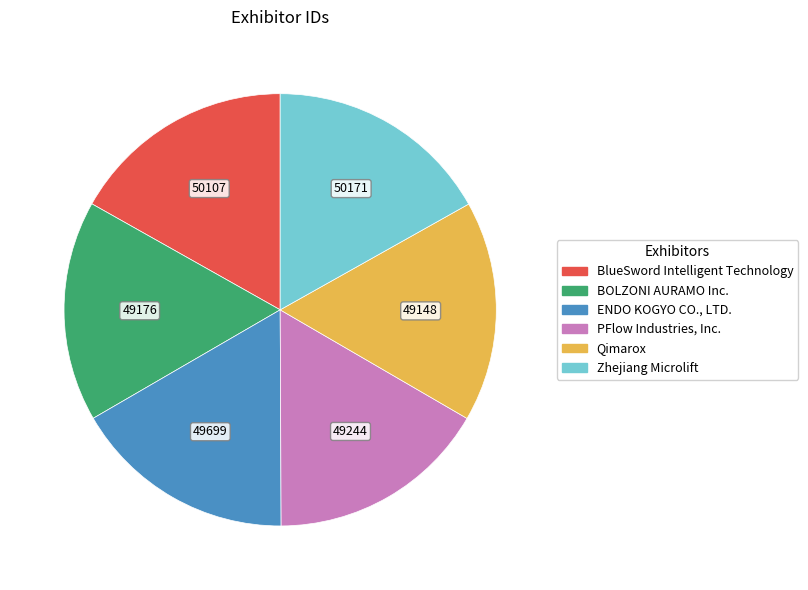

What is the ratio of the value at BlueSword Intelligent Technology to the value at Zhejiang Microlift?

1.0